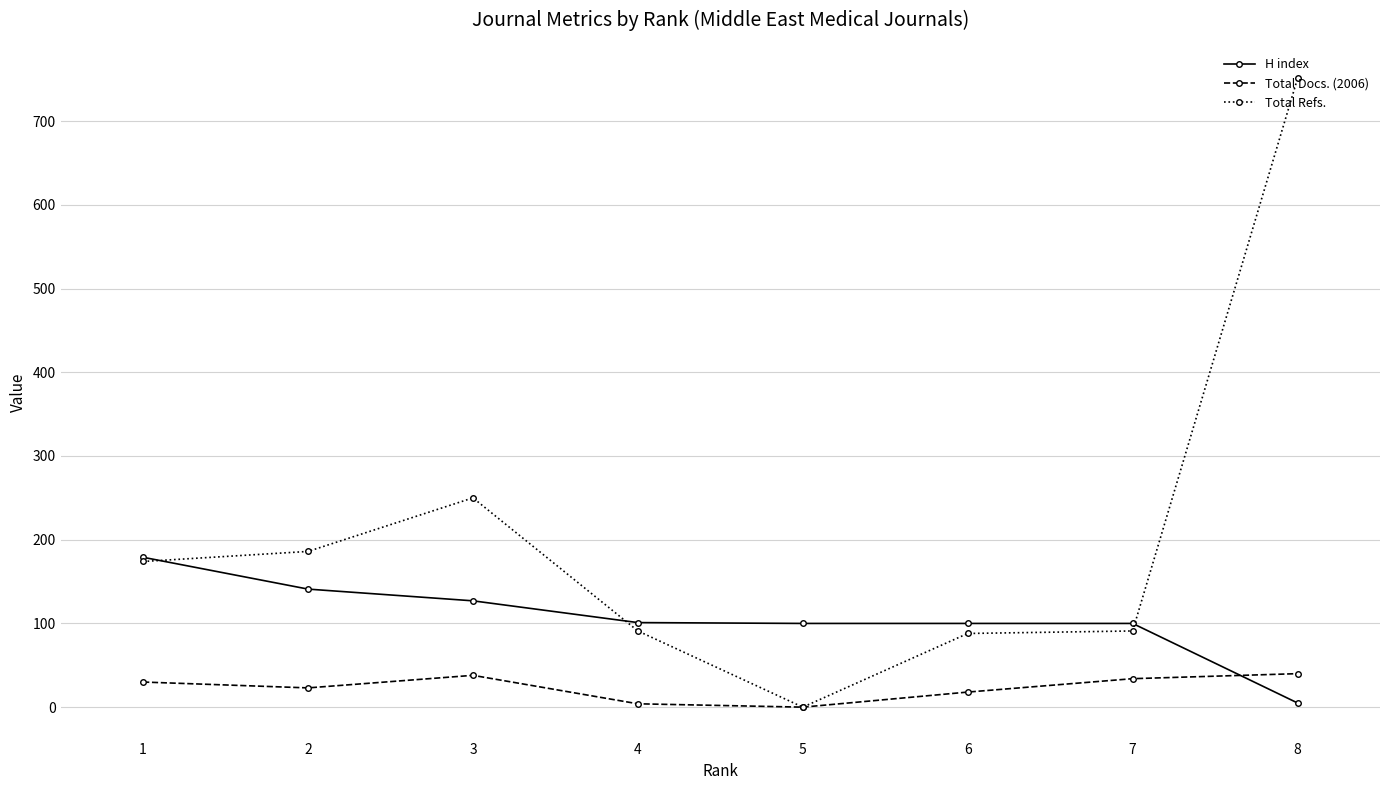

List the series in order of their overall mean, highest first.

Total Refs., H index, Total Docs. (2006)